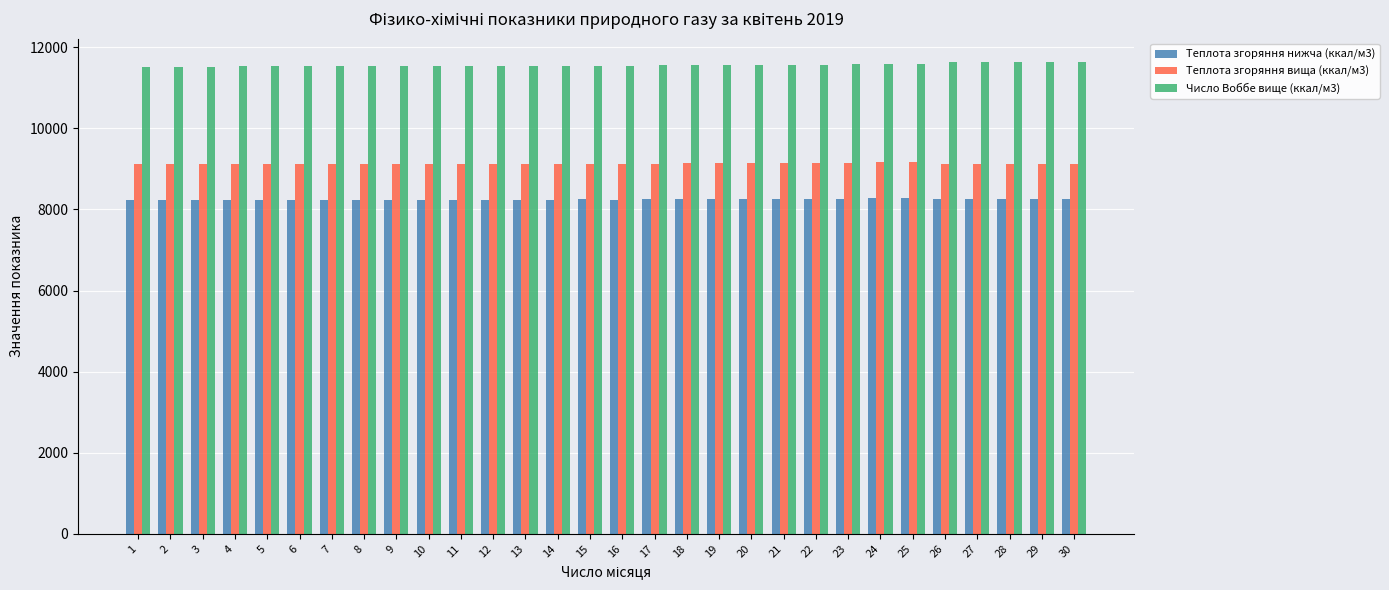

What is the difference between the highest and lowest values at 15?

3293.7